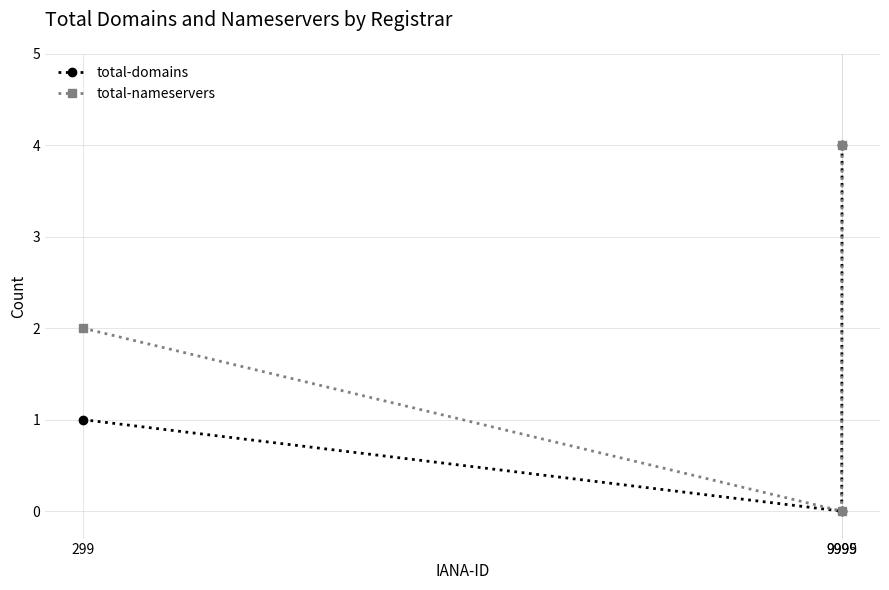

Which series has the largest total across all categories?

total-nameservers